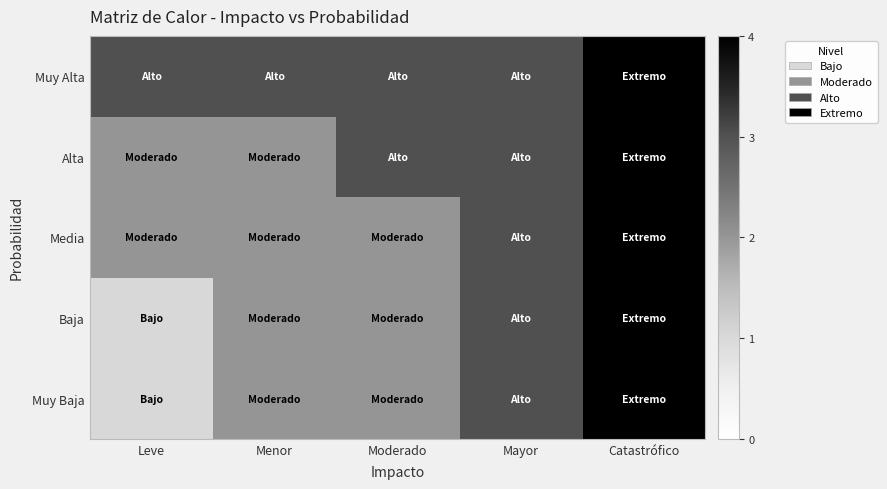

Reading left to right, what are all the values shown in this chart?

Muy Baja: Leve=1	Menor=2	Moderado=2	Mayor=3	Catastrófico=4
Baja: Leve=1	Menor=2	Moderado=2	Mayor=3	Catastrófico=4
Media: Leve=2	Menor=2	Moderado=2	Mayor=3	Catastrófico=4
Alta: Leve=2	Menor=2	Moderado=3	Mayor=3	Catastrófico=4
Muy Alta: Leve=3	Menor=3	Moderado=3	Mayor=3	Catastrófico=4